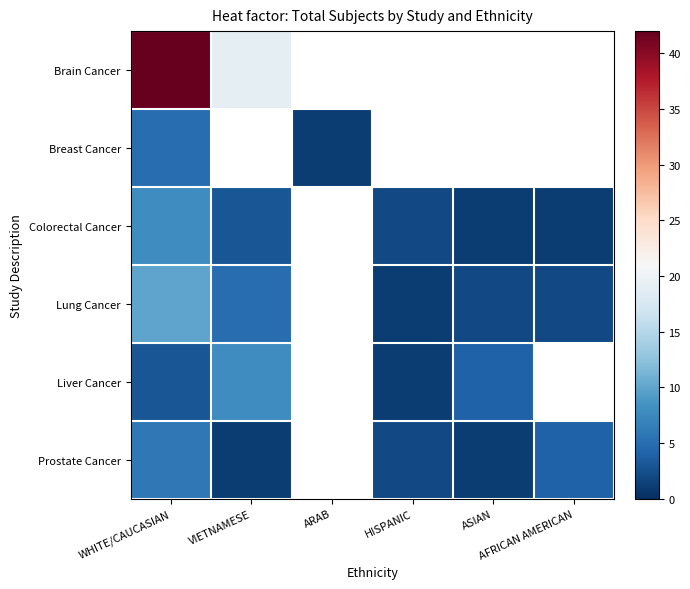

Is it true that Colorectal Cancer equals 3.0 at VIETNAMESE?

True